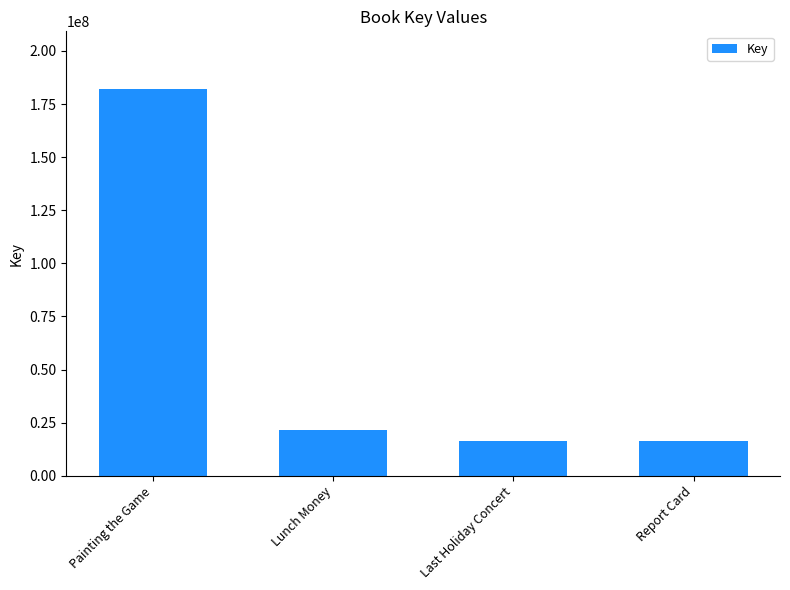

What is the label of the 3rd bar from the left?

Last Holiday Concert